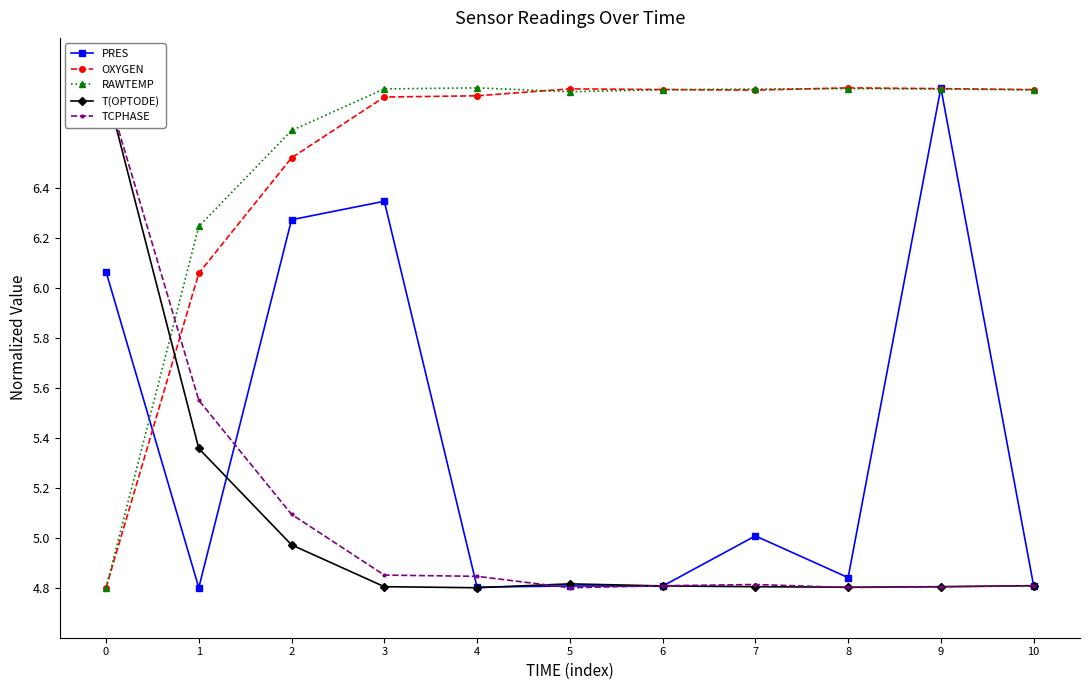

How many intersections are there between RAWTEMP and TCPHASE?

1